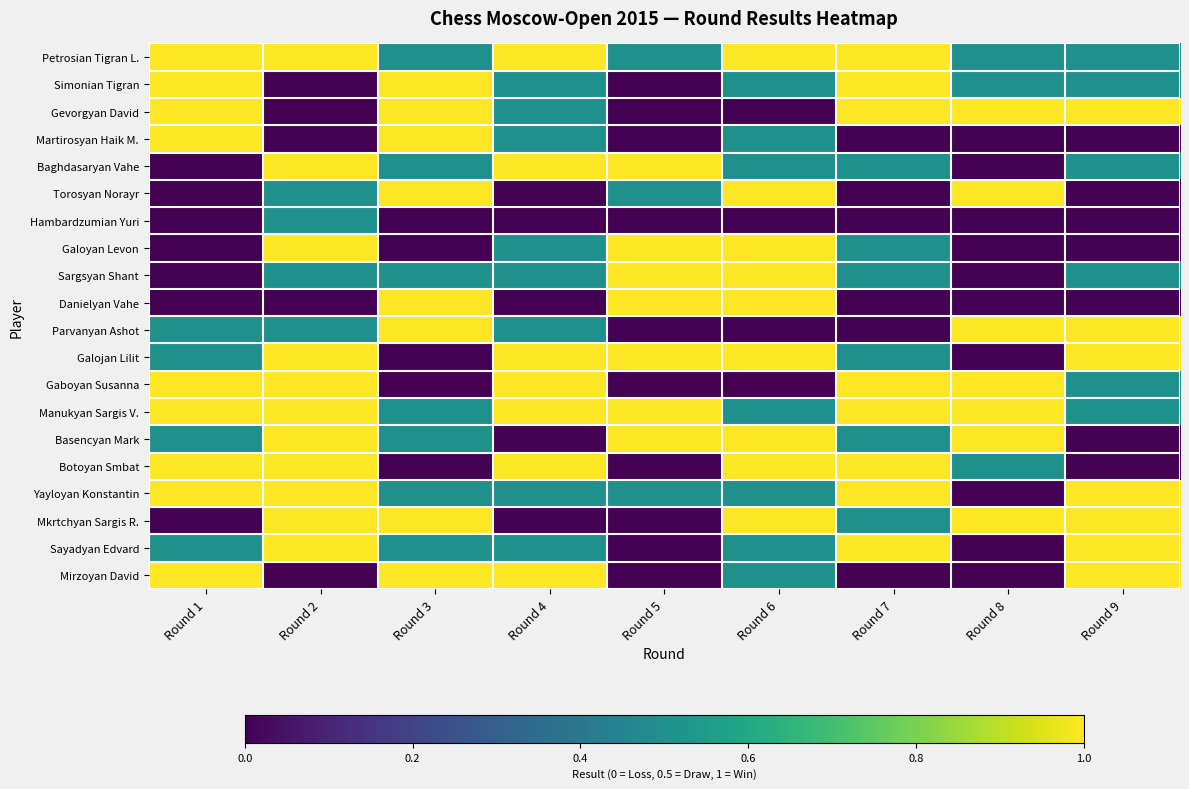

Count the number of categories in the chart.

9